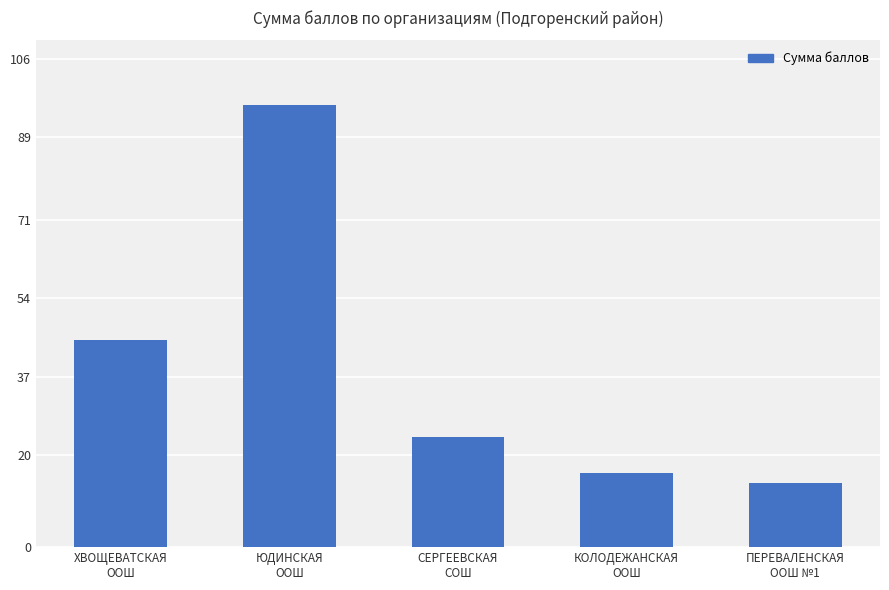

List the labels in order of value, smallest first.

ПЕРЕВАЛЕНСКАЯ
ООШ №1, КОЛОДЕЖАНСКАЯ
ООШ, СЕРГЕЕВСКАЯ
СОШ, ХВОЩЕВАТСКАЯ
ООШ, ЮДИНСКАЯ
ООШ